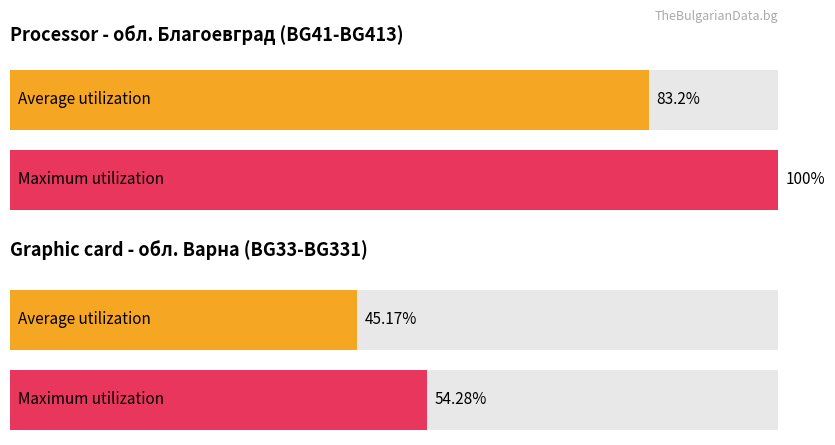

Rank the series by their maximum value, from highest to lowest.

Maximum utilization, Average utilization